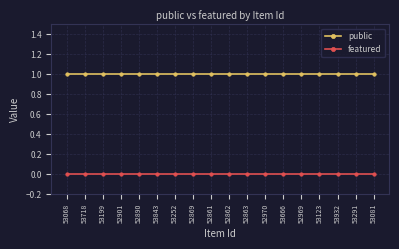

True or false: public and featured intersect in this chart.

False